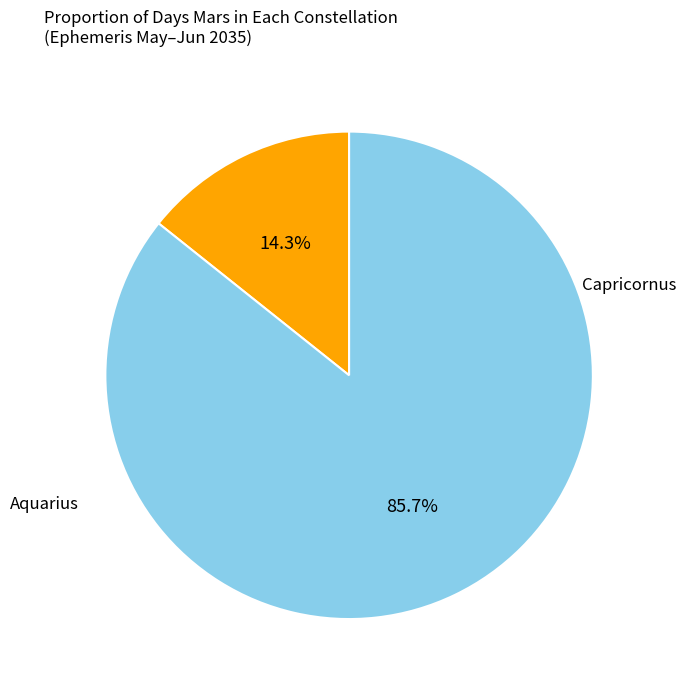

How many segments does this pie chart have?

2